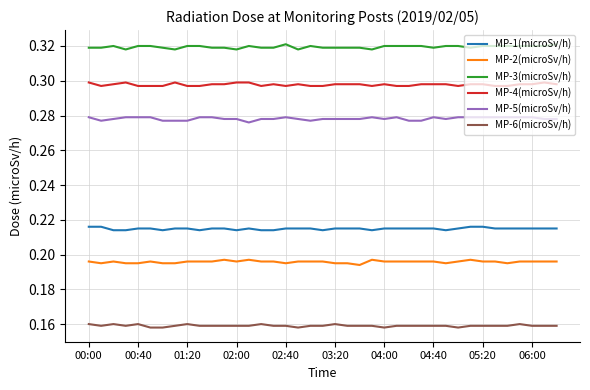

Which series has the largest total across all categories?

MP-3(microSv/h)